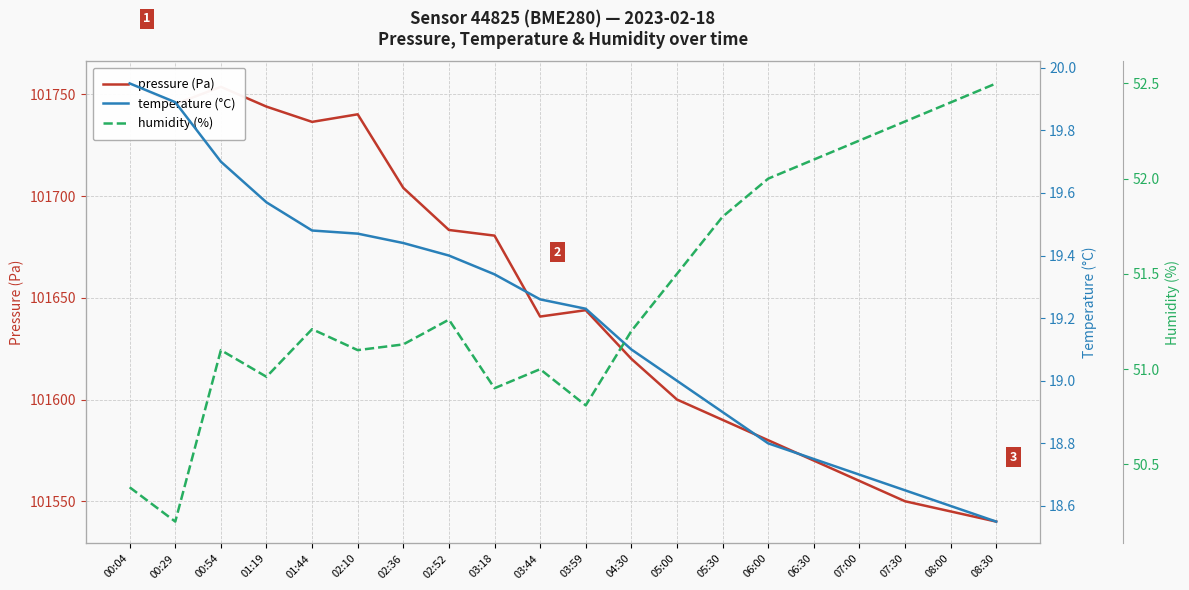

What are all the series names shown in the legend?

pressure (Pa), temperature (°C), humidity (%)